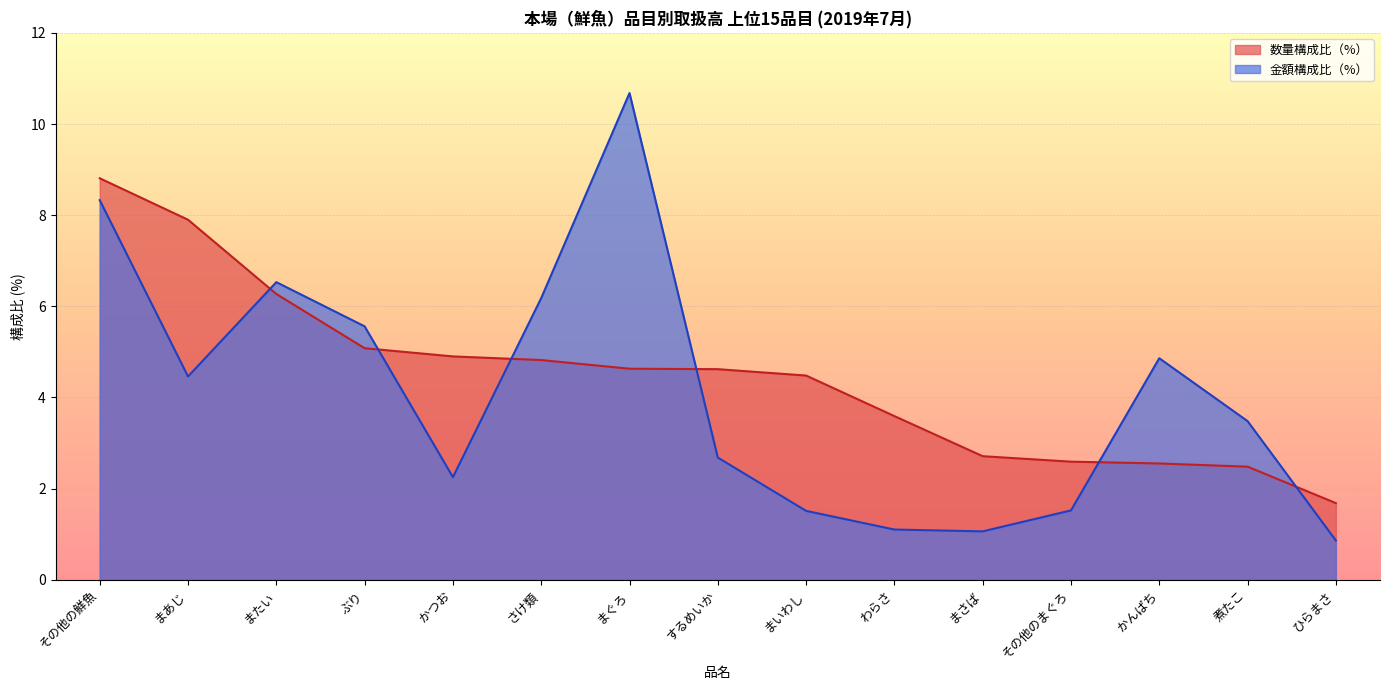

Which category has the lowest value across all series?

ひらまさ